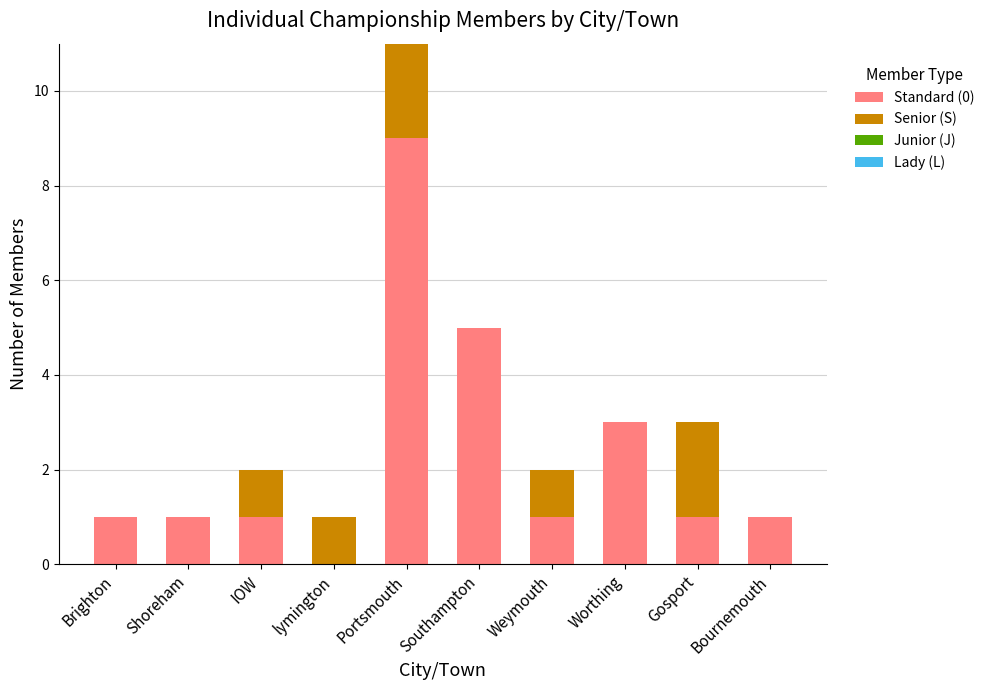

At which label does Standard (0) reach its peak?

Portsmouth